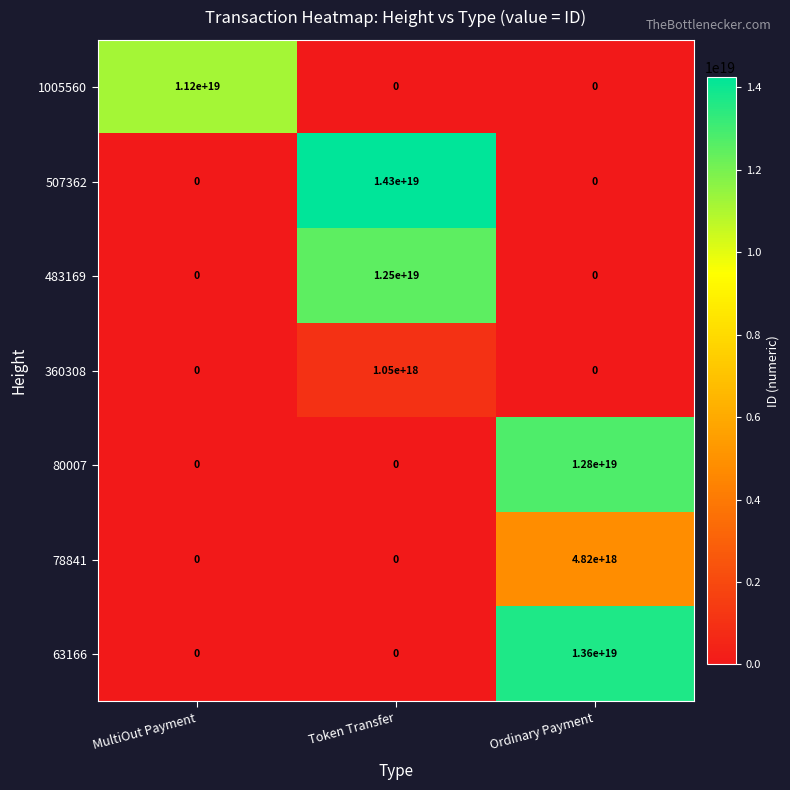

Rank the series by their maximum value, from lowest to highest.

360308, 78841, 1005560, 483169, 80007, 63166, 507362